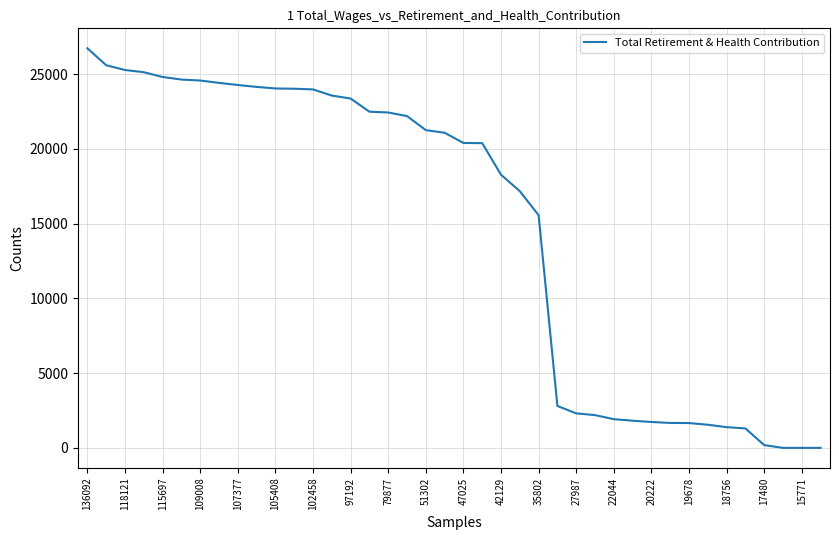

How many lines are shown in the chart?

1